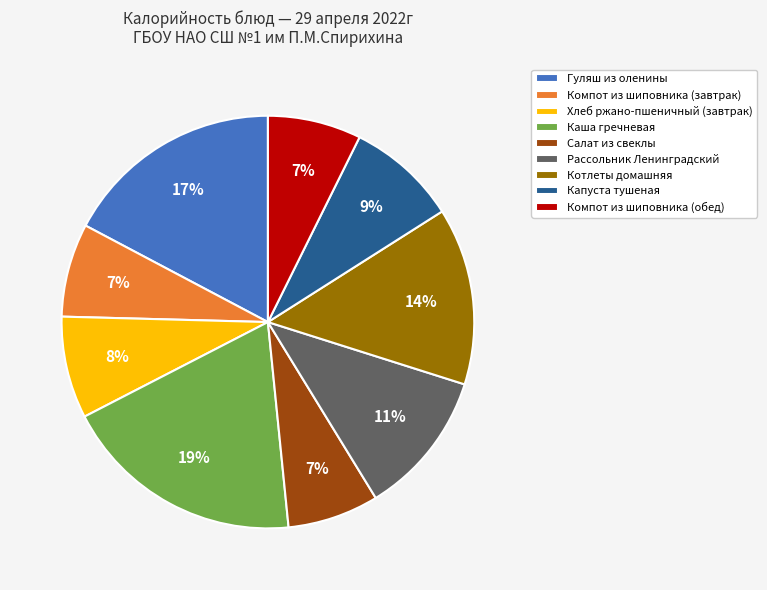

Does any single category account for the majority?

No